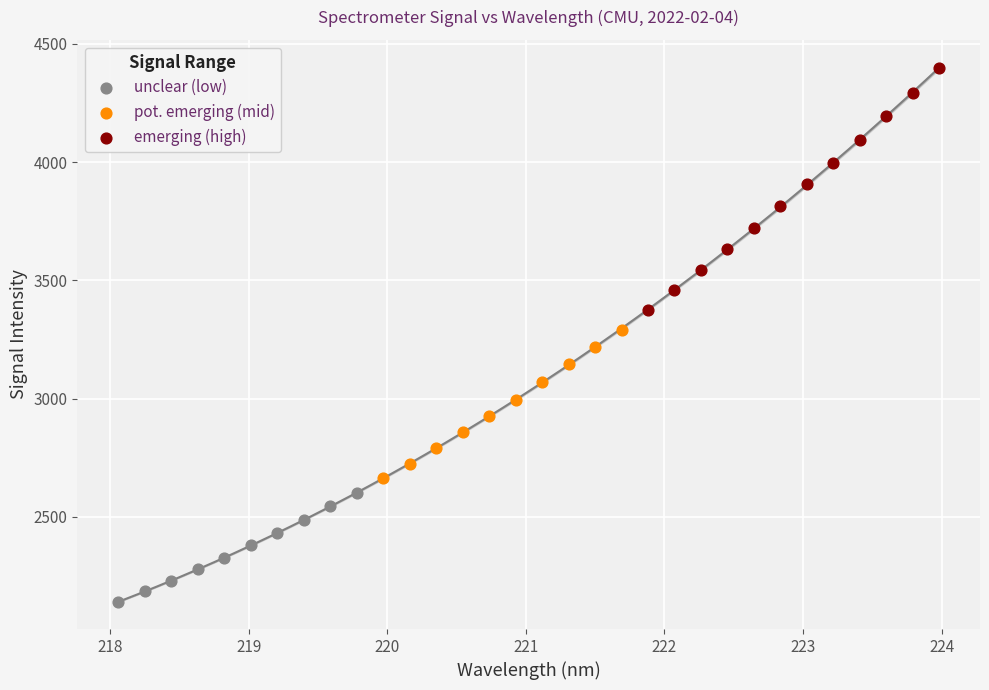

Which series reaches the minimum Y coordinate?

unclear (low)